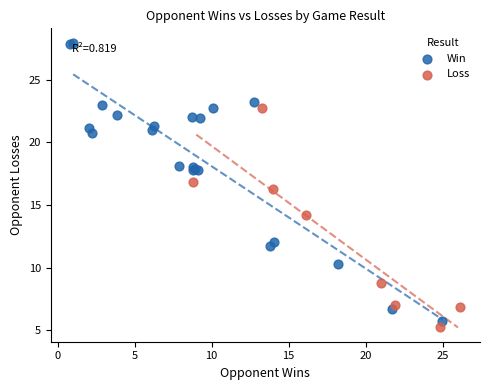

Which series reaches the maximum Y coordinate?

Win